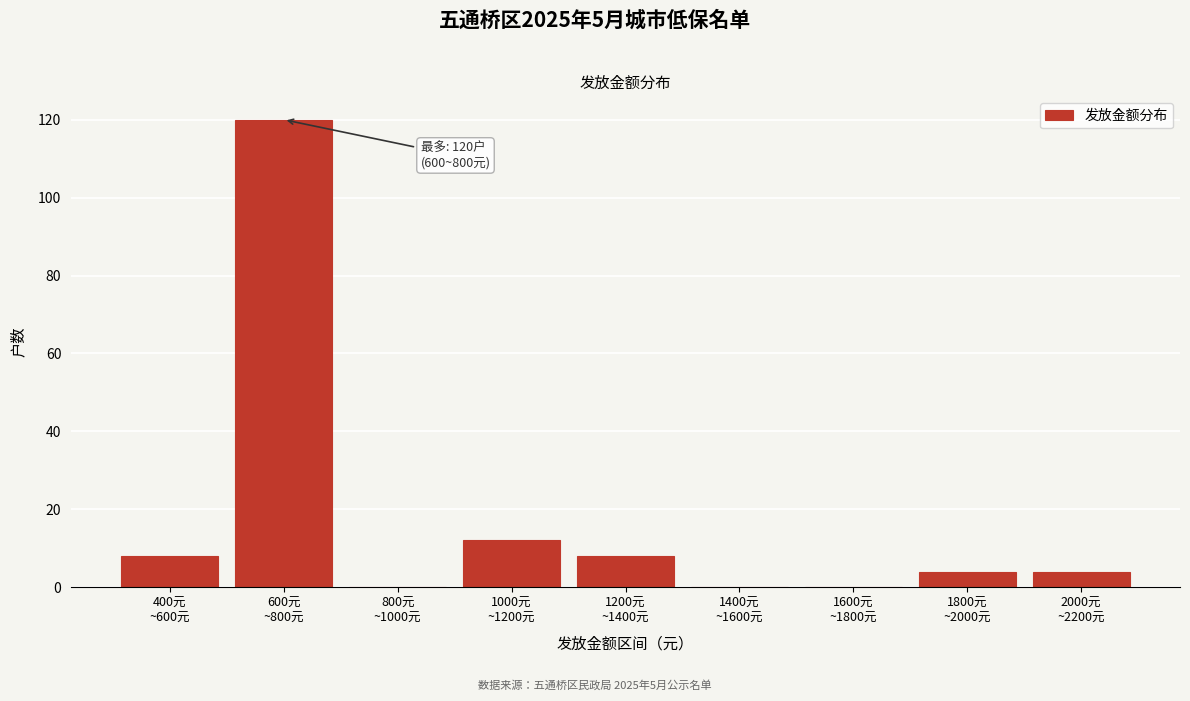

What is the sum of all values?

156